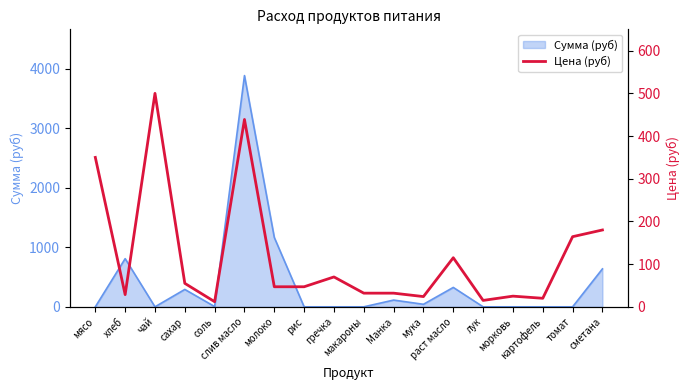

Where does the data first go above 47?

мясо